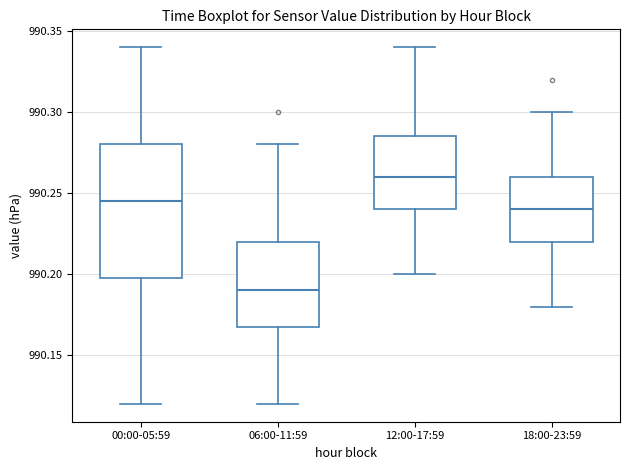

Which box is the tallest, from its lower edge to its upper edge?

00:00-05:59